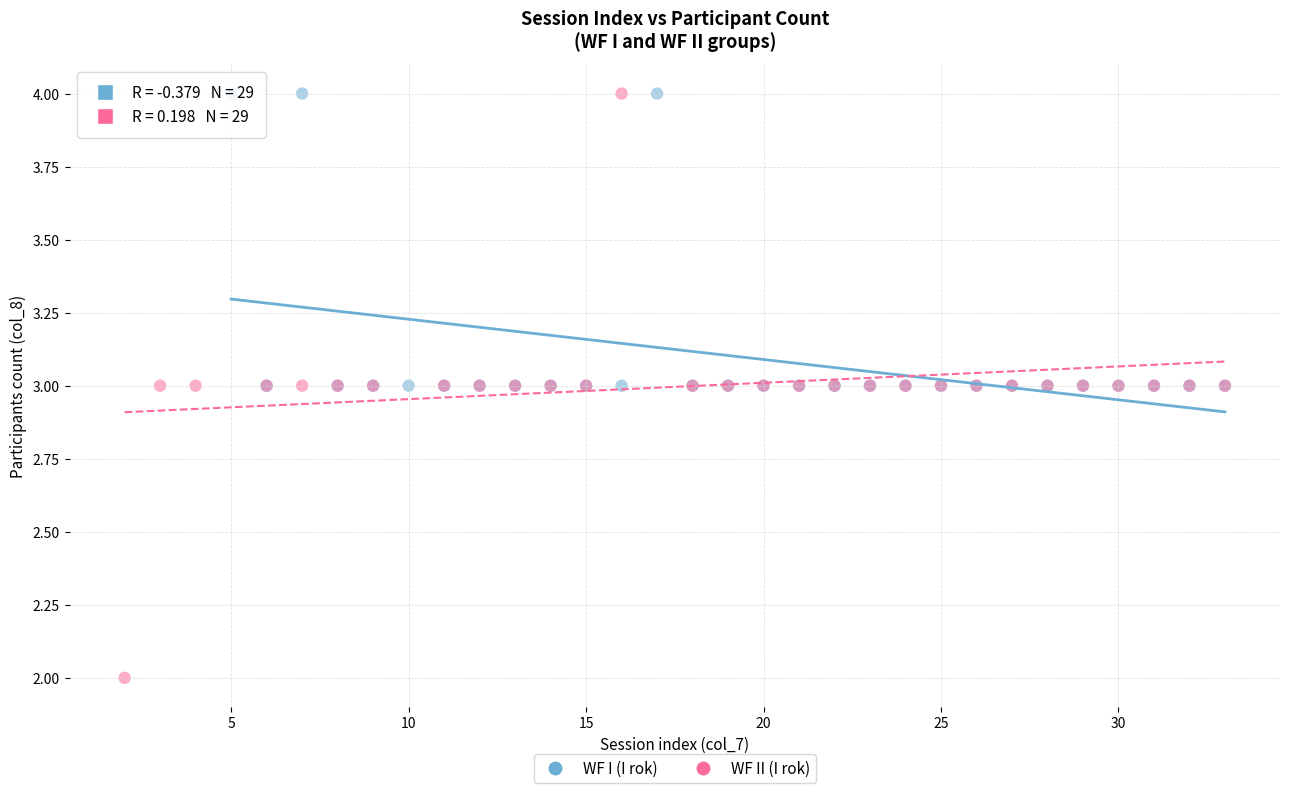

Which series reaches the minimum Y coordinate?

WF II (I rok)